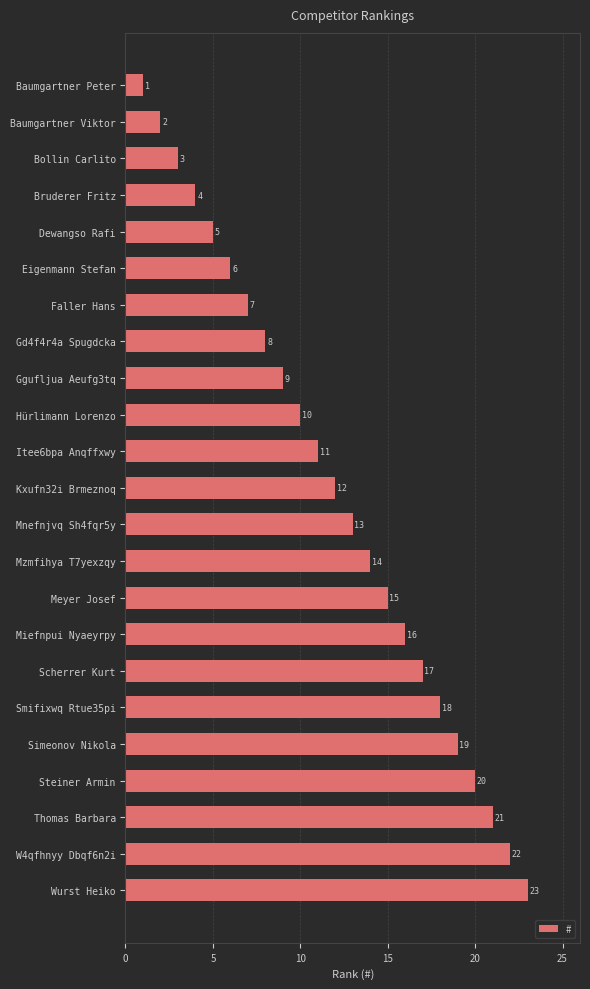

What is the label of the 10th bar from the bottom?

Mzmfihya T7yexzqy